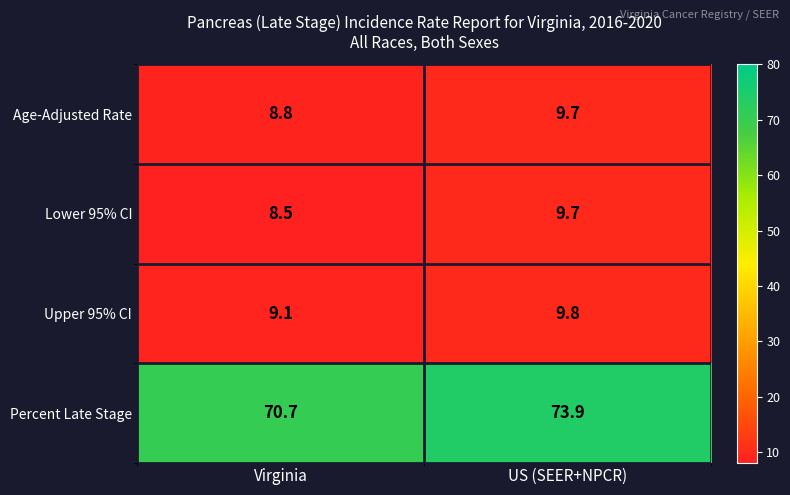

Reading left to right, extract all data points from this chart.

Age-Adjusted Rate: Virginia=8.8	US (SEER+NPCR)=9.7
Lower 95% CI: Virginia=8.5	US (SEER+NPCR)=9.7
Upper 95% CI: Virginia=9.1	US (SEER+NPCR)=9.8
Percent Late Stage: Virginia=70.7	US (SEER+NPCR)=73.9